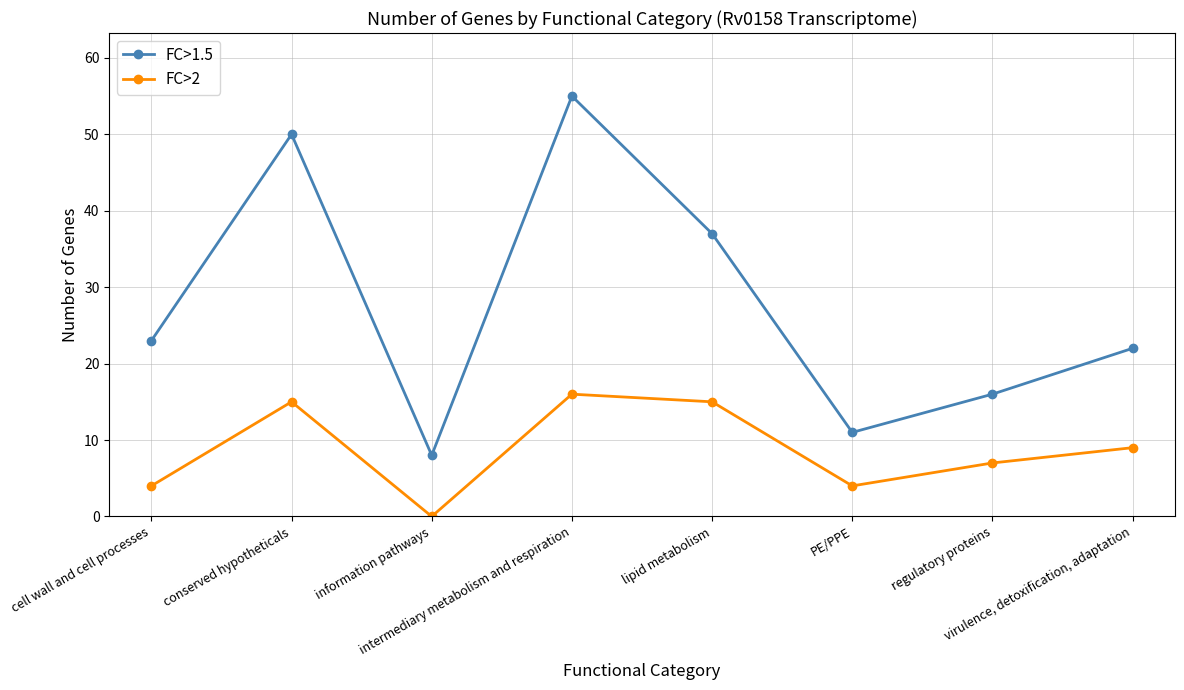

Reading left to right, extract all data points from this chart.

FC>1.5: cell wall and cell processes=23	conserved hypotheticals=50	information pathways=8	intermediary metabolism and respiration=55	lipid metabolism=37	PE/PPE=11	regulatory proteins=16	virulence, detoxification, adaptation=22
FC>2: cell wall and cell processes=4	conserved hypotheticals=15	information pathways=0	intermediary metabolism and respiration=16	lipid metabolism=15	PE/PPE=4	regulatory proteins=7	virulence, detoxification, adaptation=9